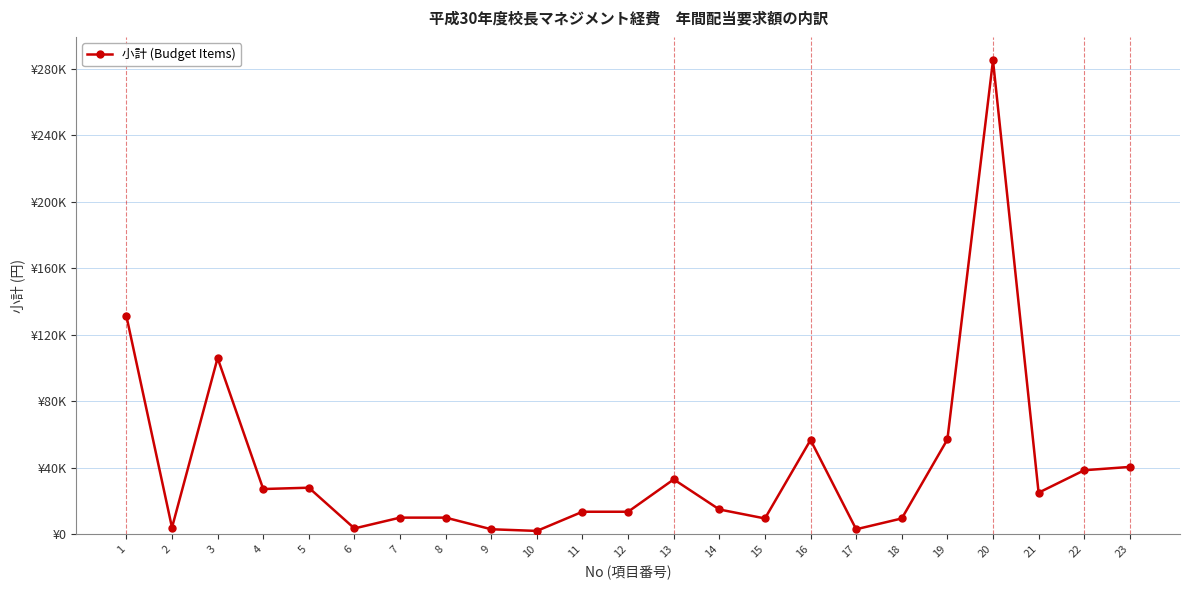

What is the difference between the values at 6 and 12?

10040